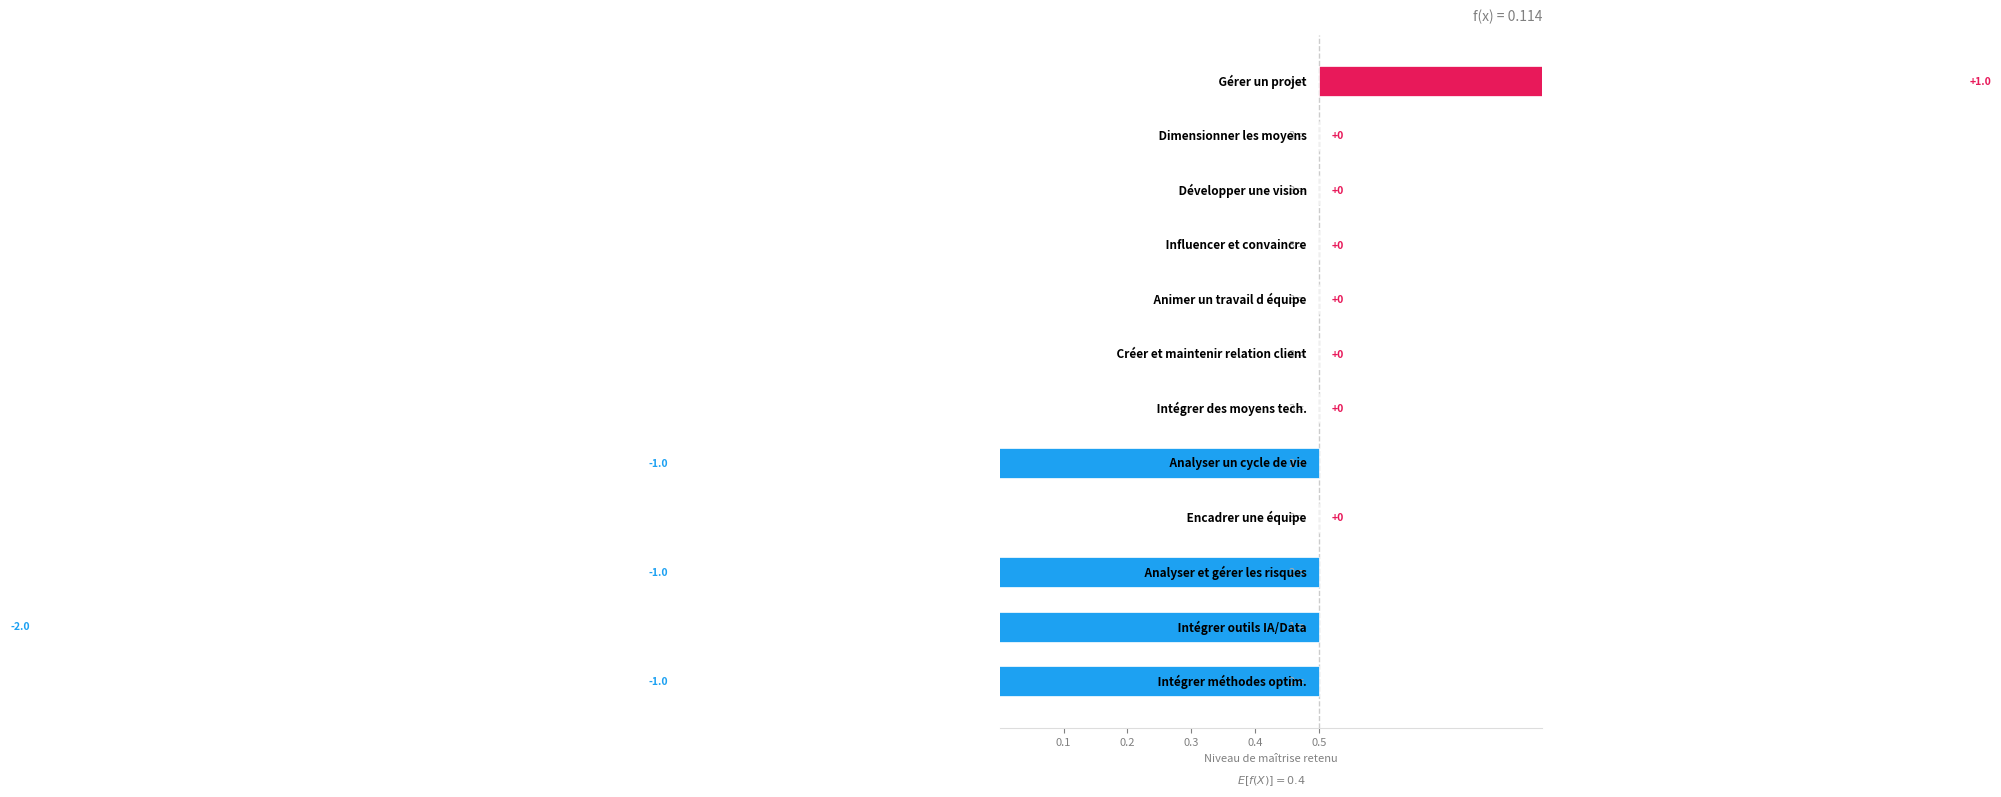

What is the difference between the maximum and minimum values?

3